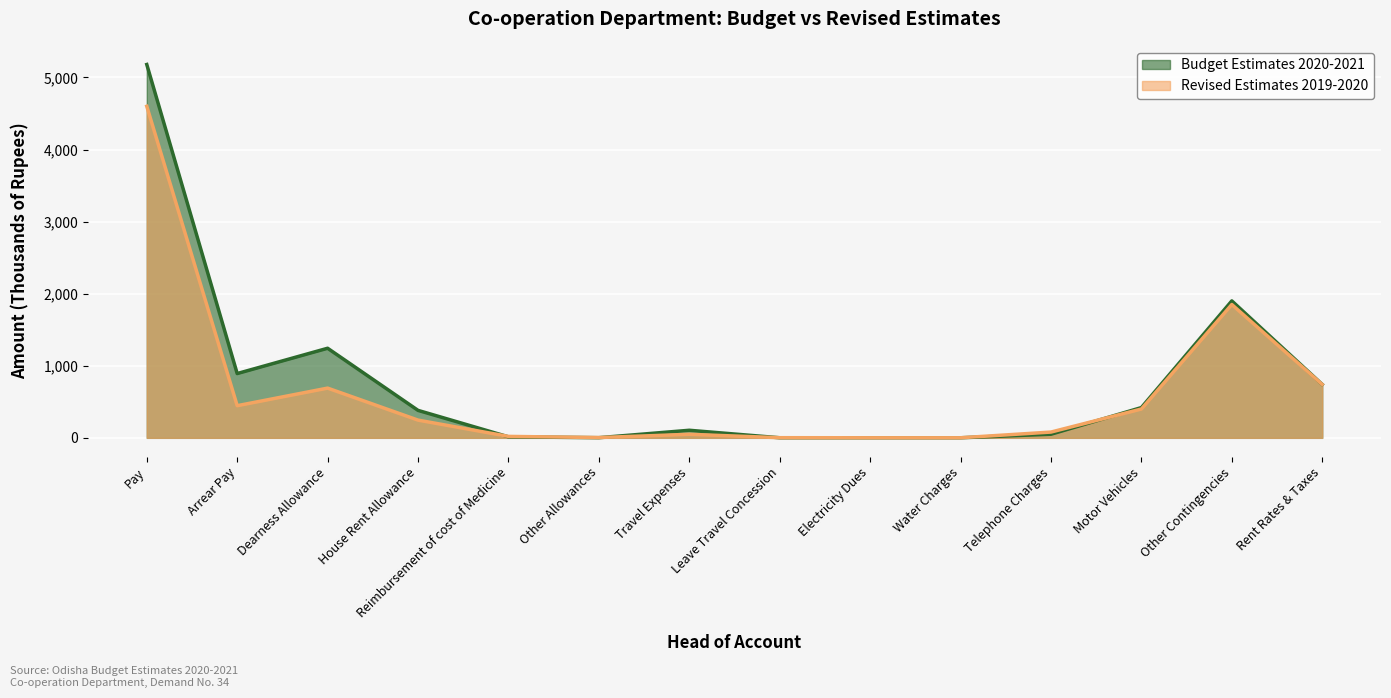

Which has a higher value, Leave Travel Concession or Other Contingencies?

Other Contingencies